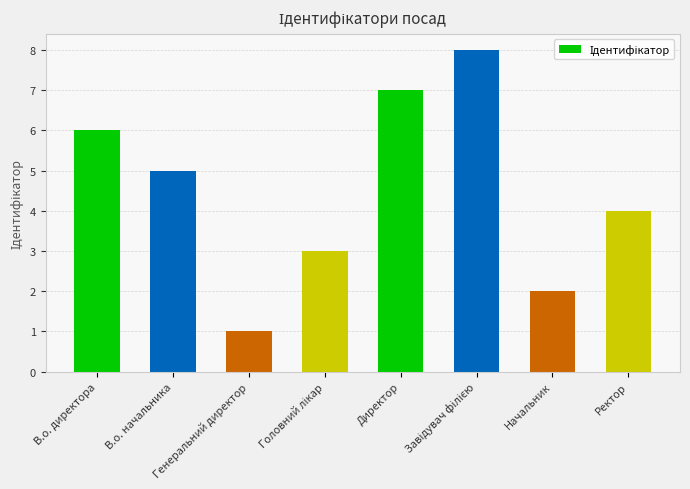

Count the number of data series in this chart.

1